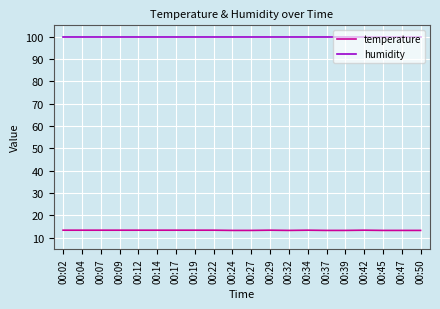

What is the minimum value for humidity?

99.9